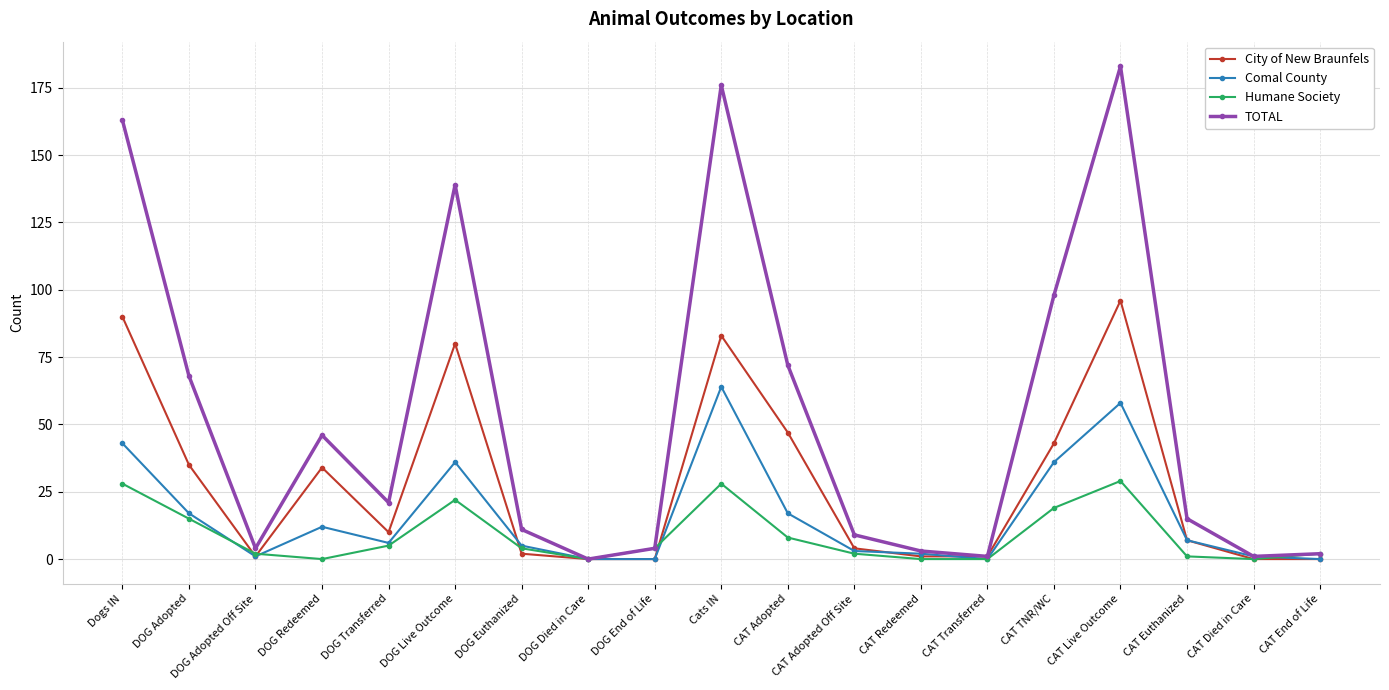

What position from the left is CAT Live Outcome?

16